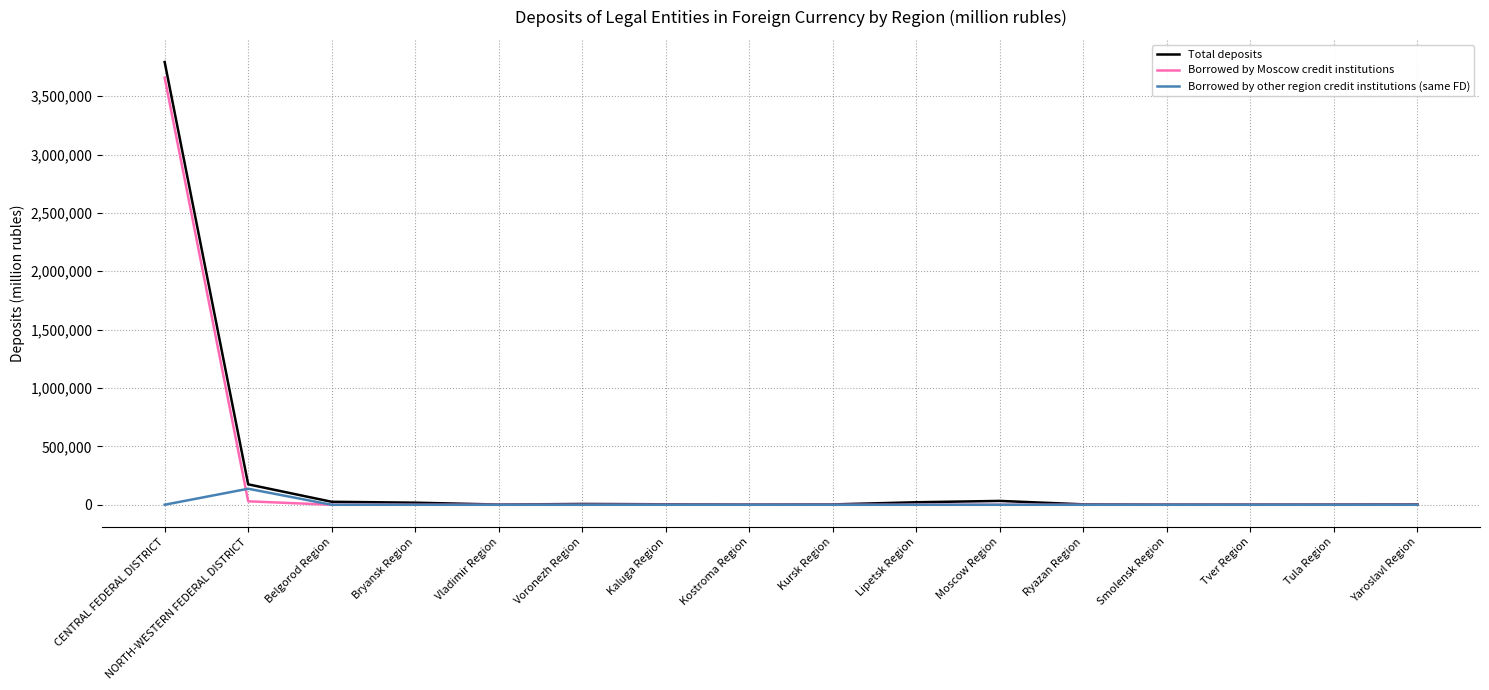

Which category has the highest value in the Borrowed by other region credit institutions (same FD) series?

NORTH-WESTERN FEDERAL DISTRICT